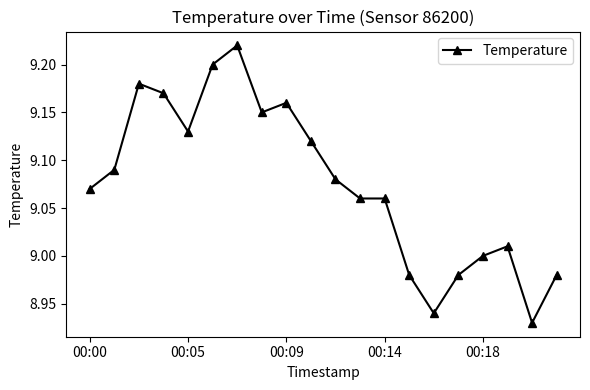

What is the difference between the maximum and minimum values?

0.3